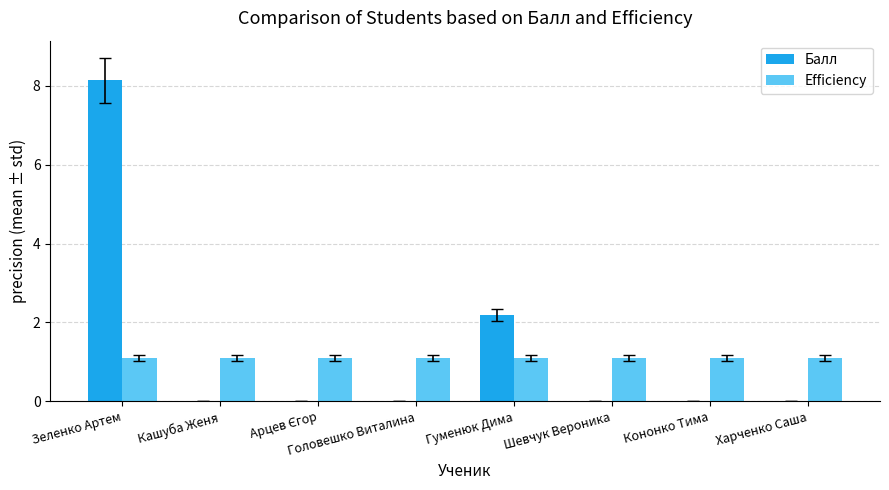

What is the maximum value for Efficiency?

1.1